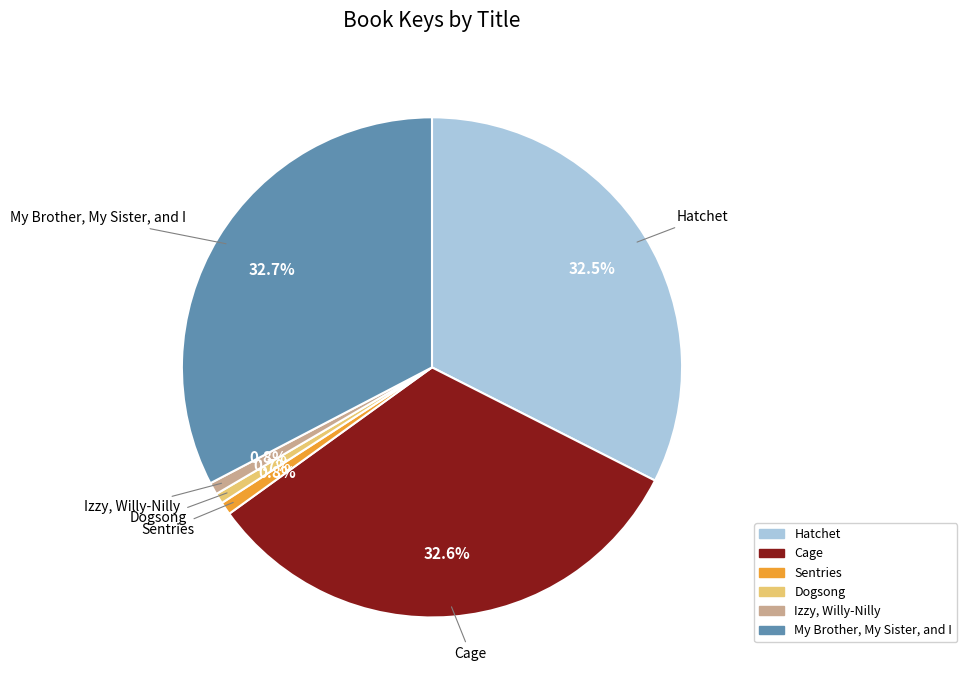

How many slices are in this pie chart?

6